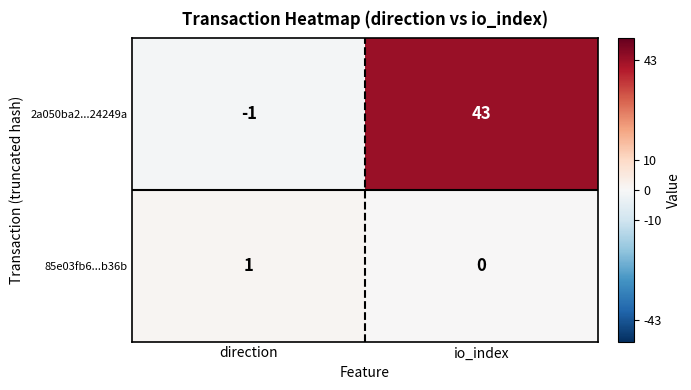

At which label is 2a050ba2...24249a closest to 21?

direction